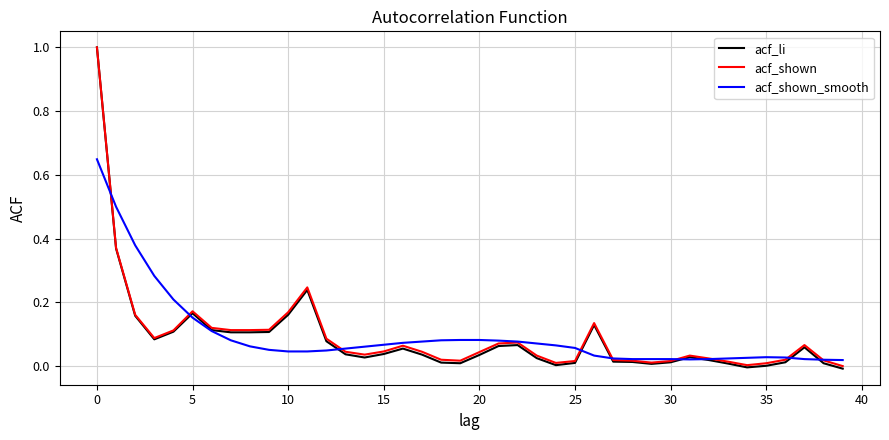

What is the maximum value shown in the chart?

1.0